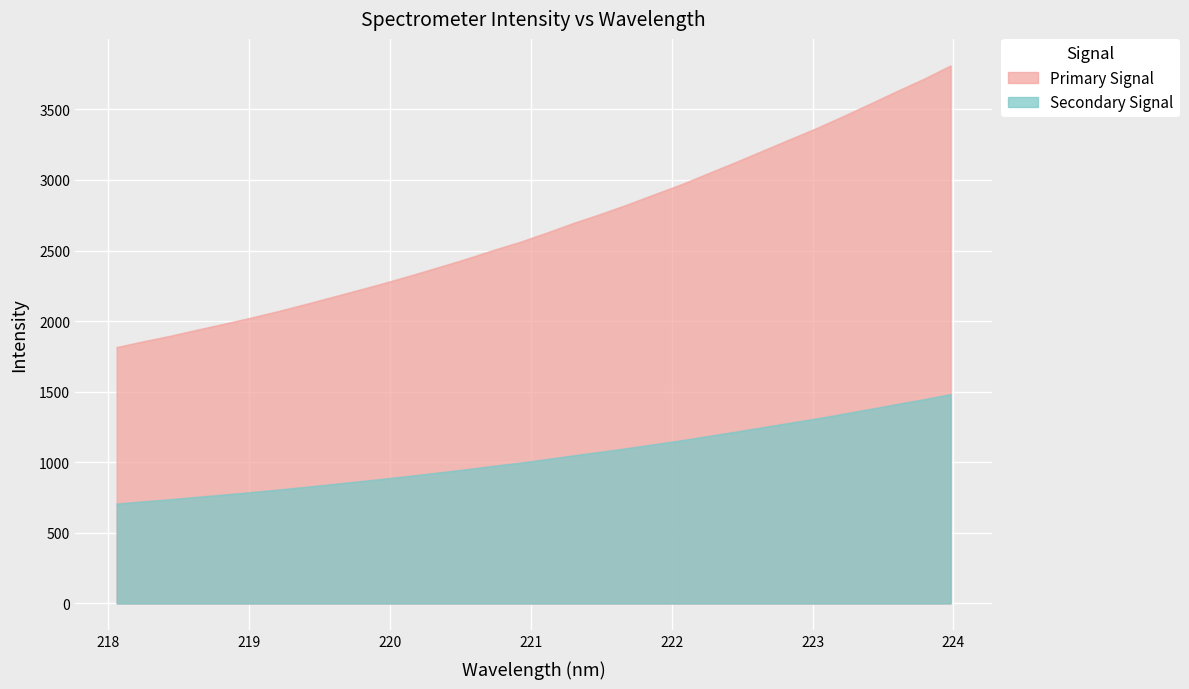

How many lines are shown in the chart?

2